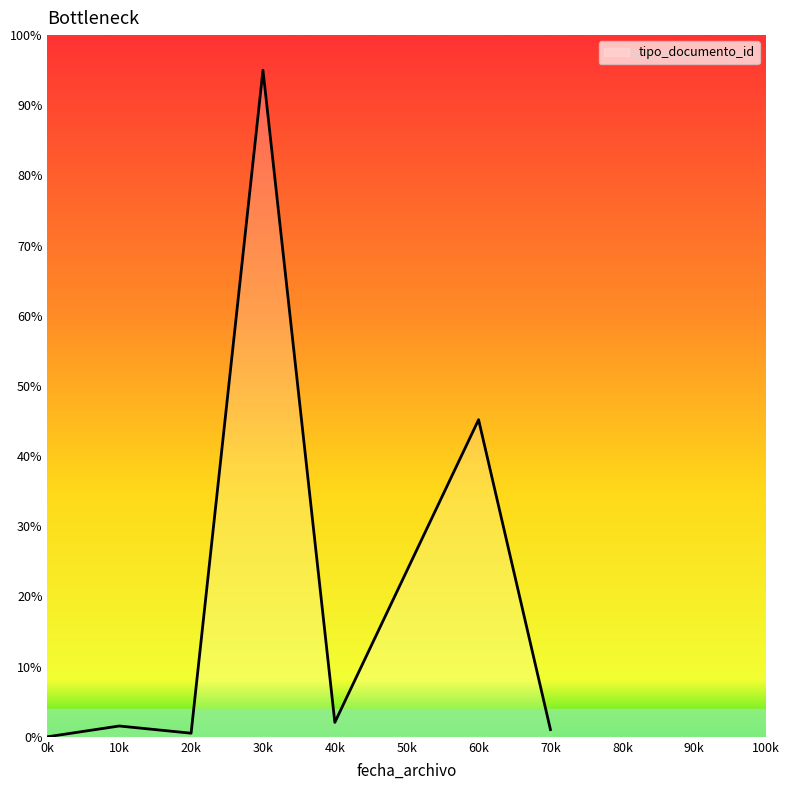

The value at 60k is 45.2. True or false?

True